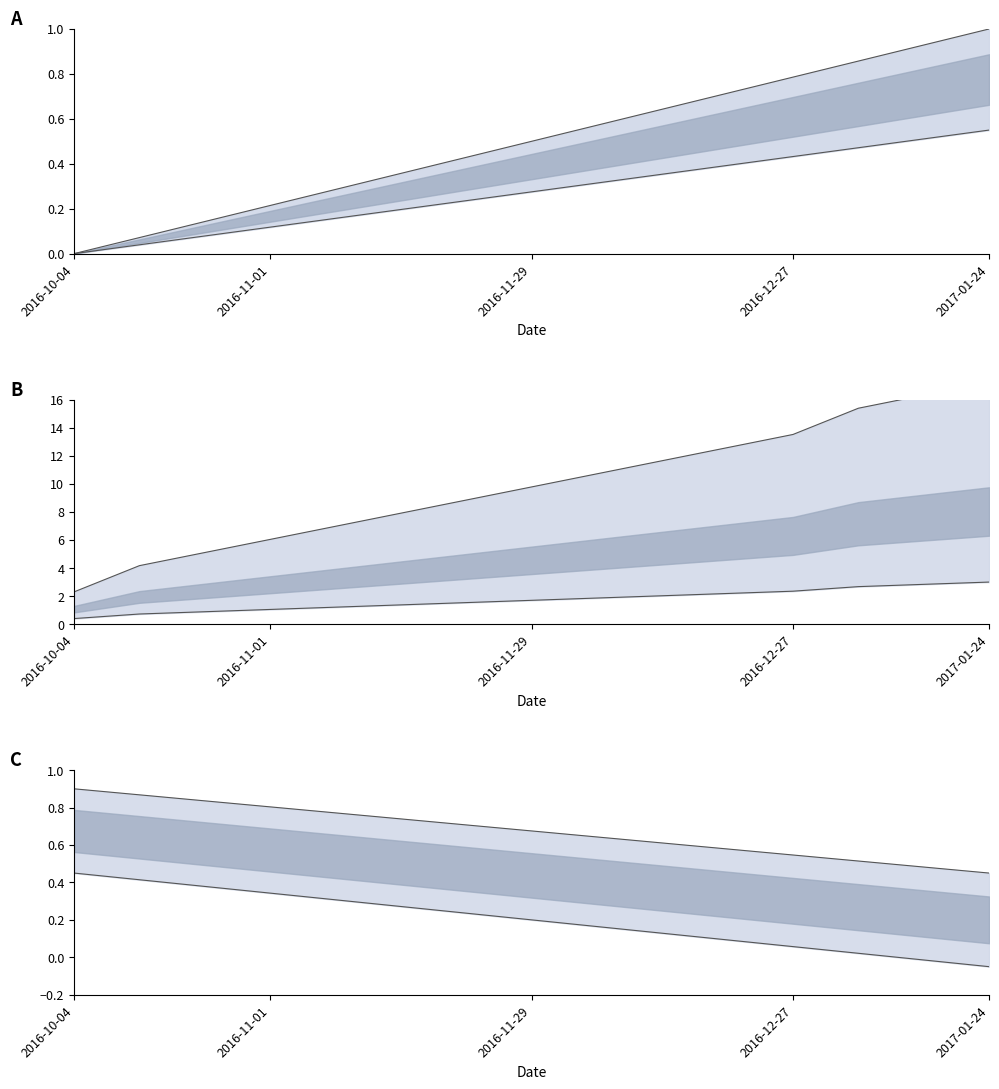

At which label is 回数 closest to 0?

2016-10-04